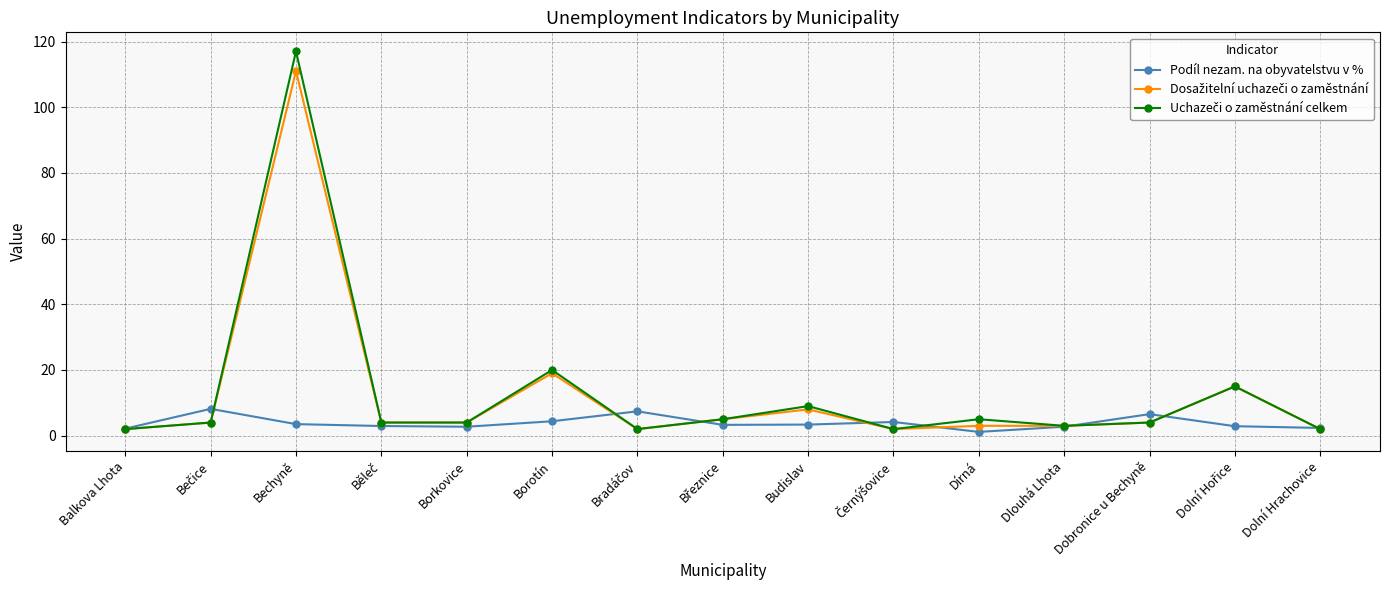

What is the spread (max minus min) of values at Dobronice u Bechyně?

2.6